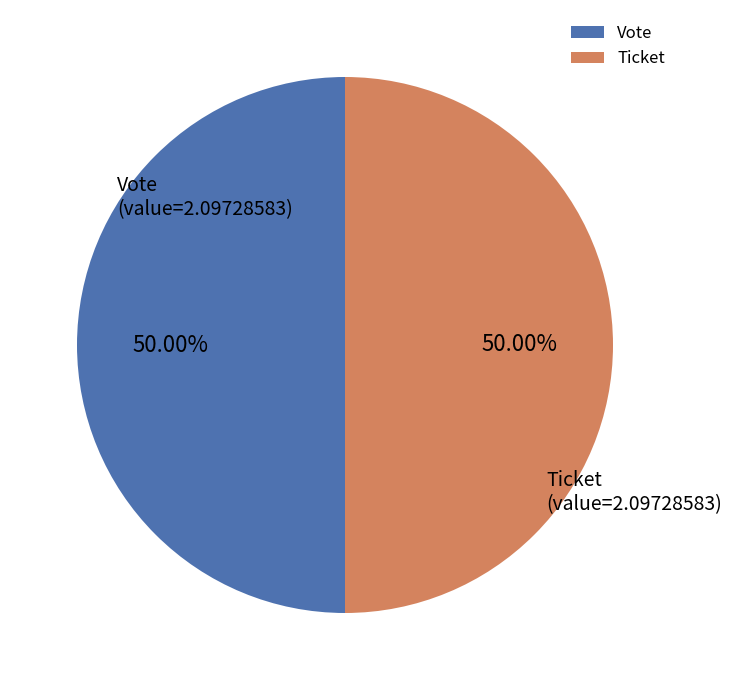

Is the sum of Vote and Ticket greater than half?

Yes